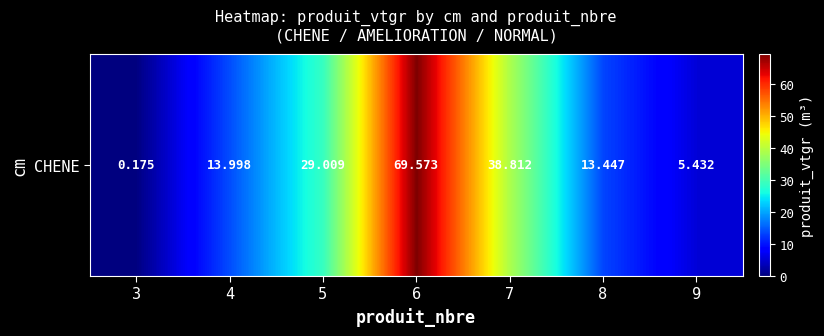

What is the change in value from 4 to 9?

-8.6